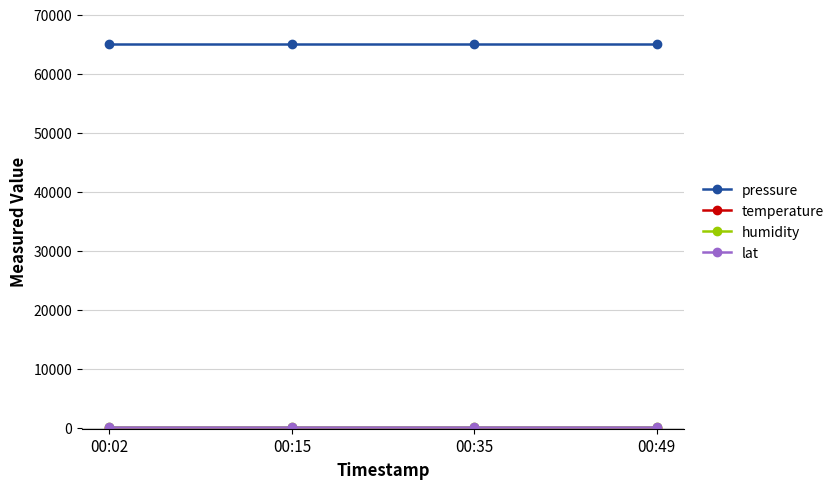

True or false: pressure has more than 2 points higher than both neighbors.

False